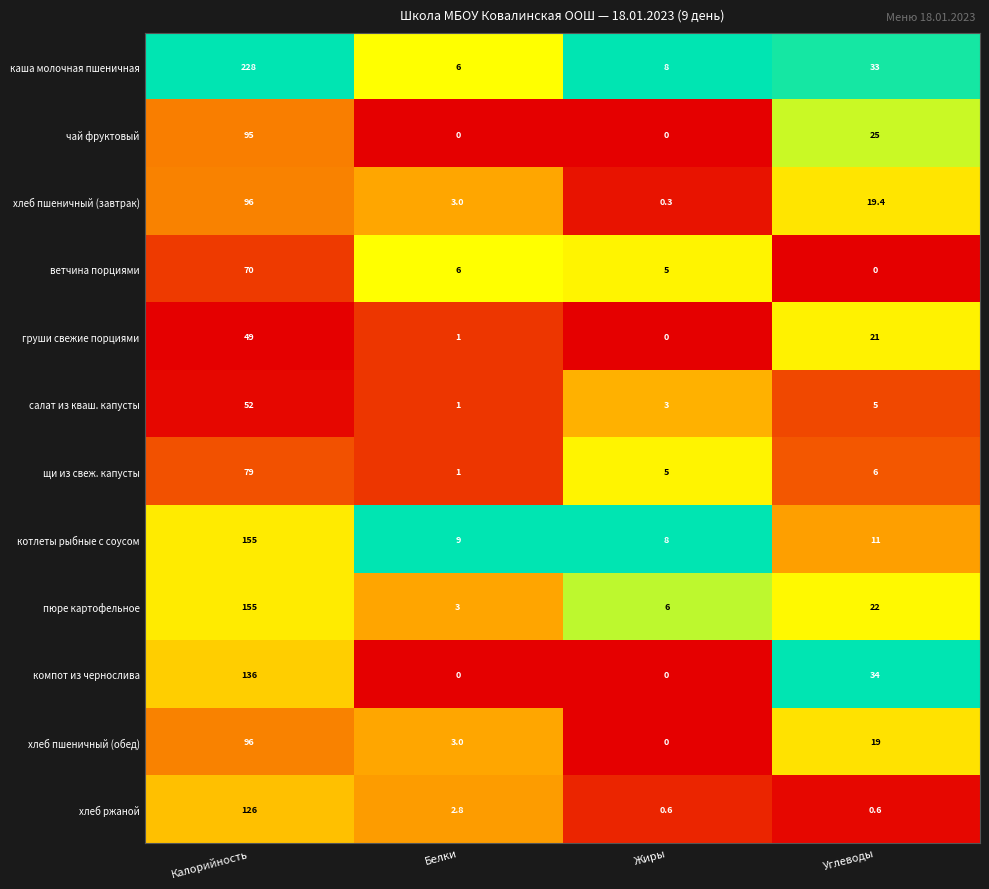

Where does the ветчина порциями series first go above 6?

Калорийность